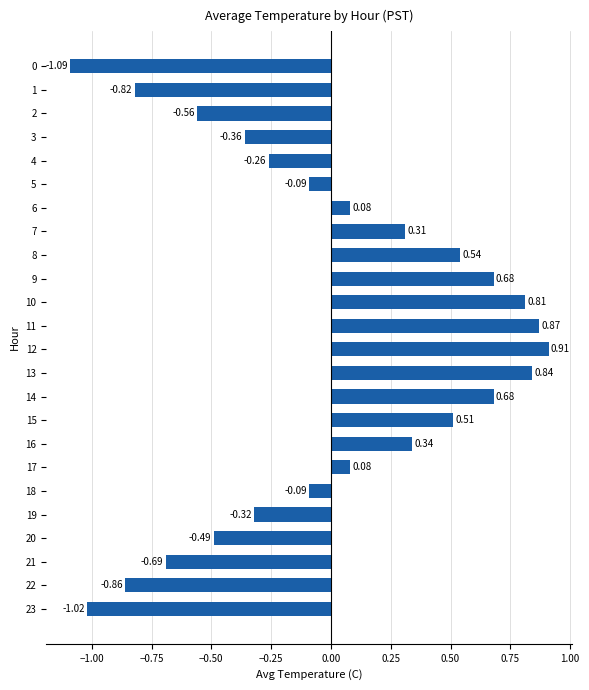

The value at 21 is -1.2. True or false?

False